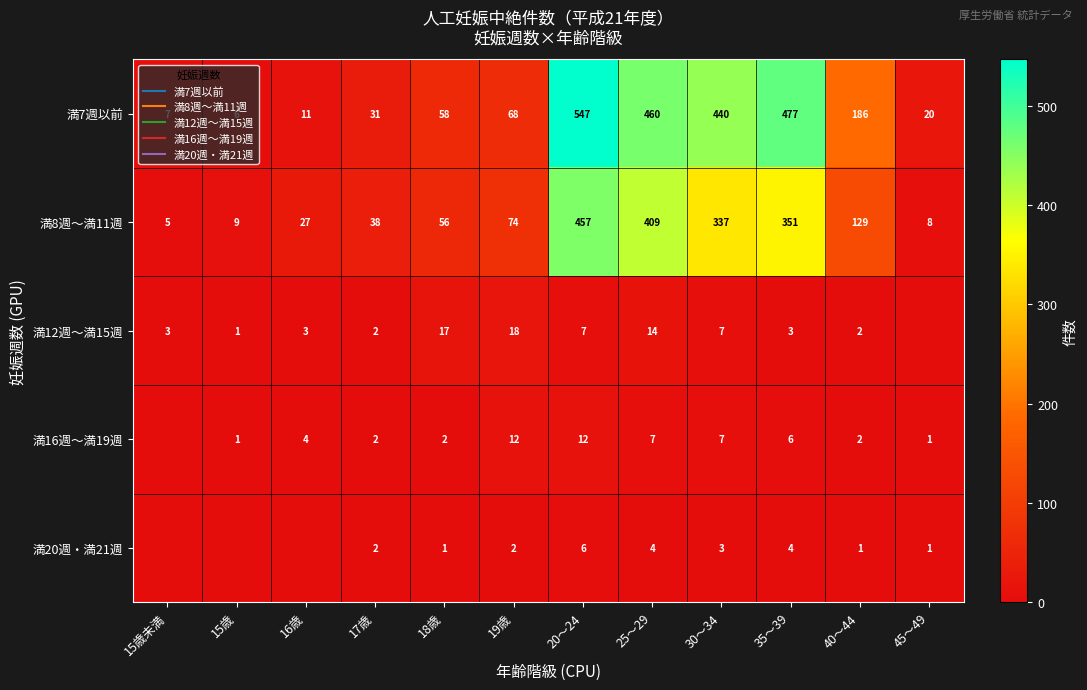

What is the difference between the second highest and minimum values in the 満20週・満21週 series?

4